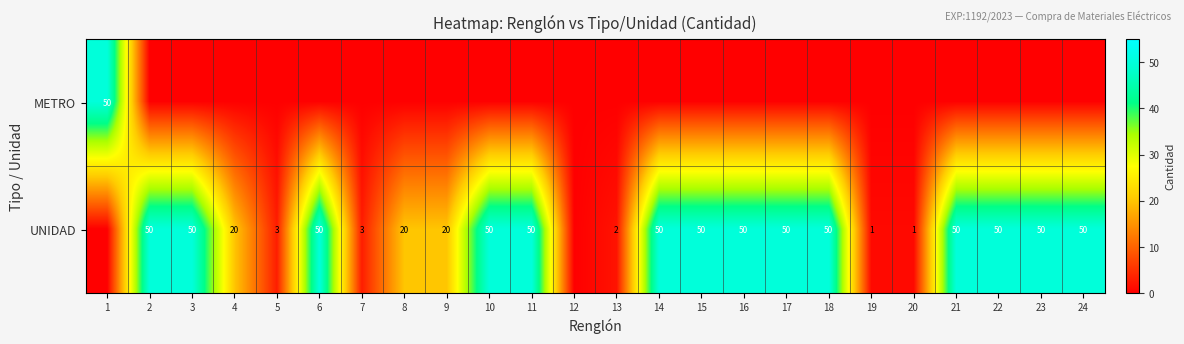

What is the sum of the UNIDAD values at 17 and 23?

100